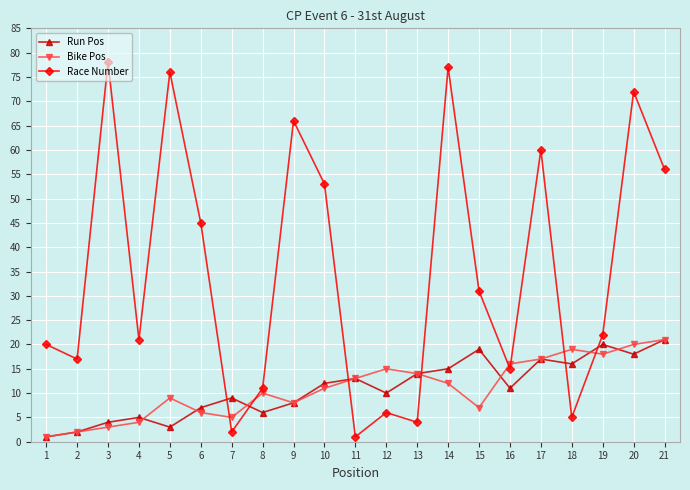

What is the difference between the highest and lowest values at 5?

73